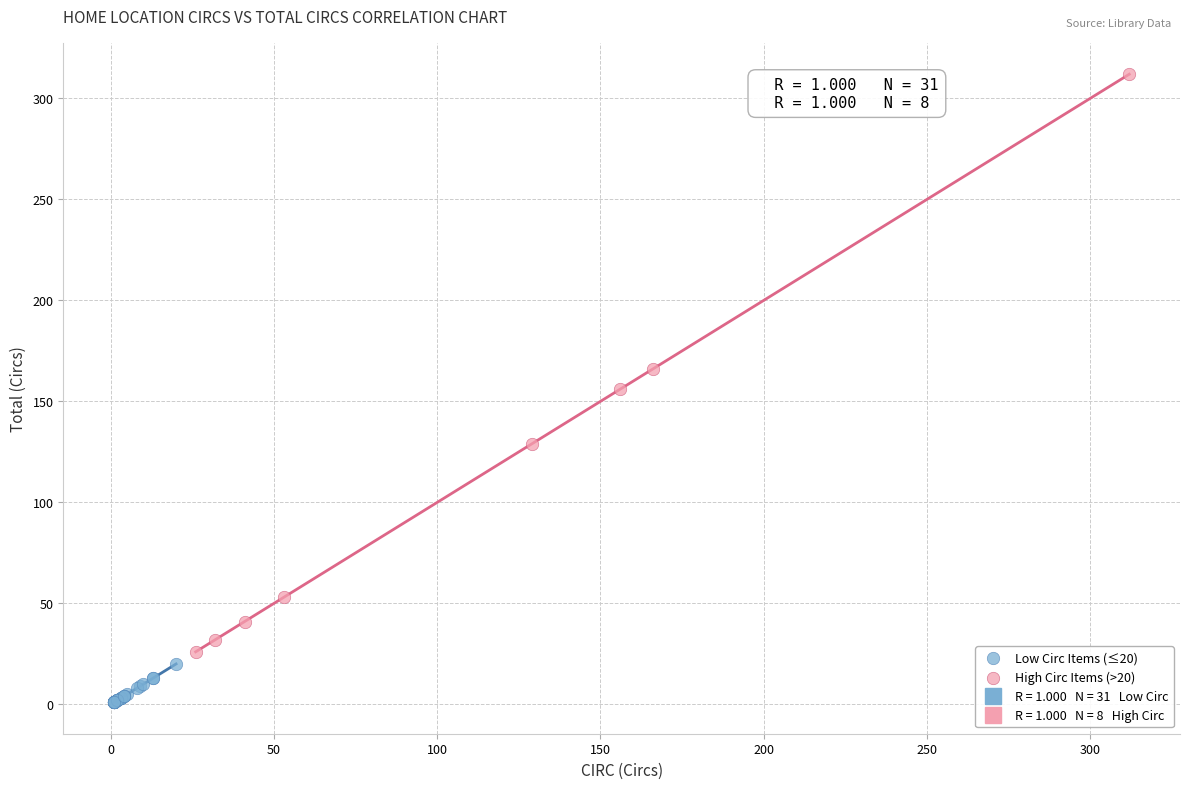

Which series has the largest Y range (max minus min)?

High Circ Items (>20)